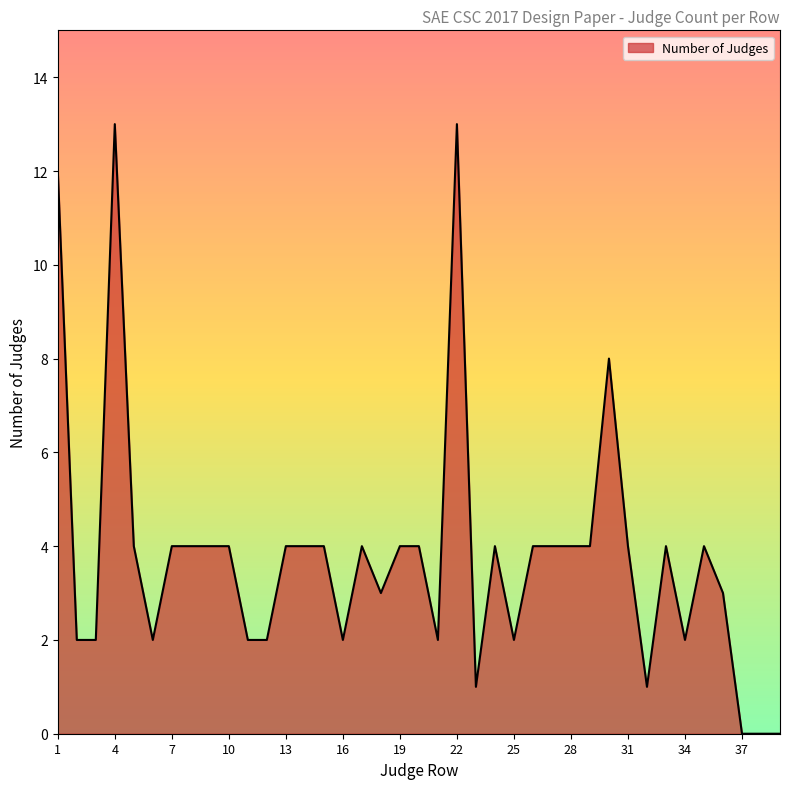

What is the greatest value displayed?

13